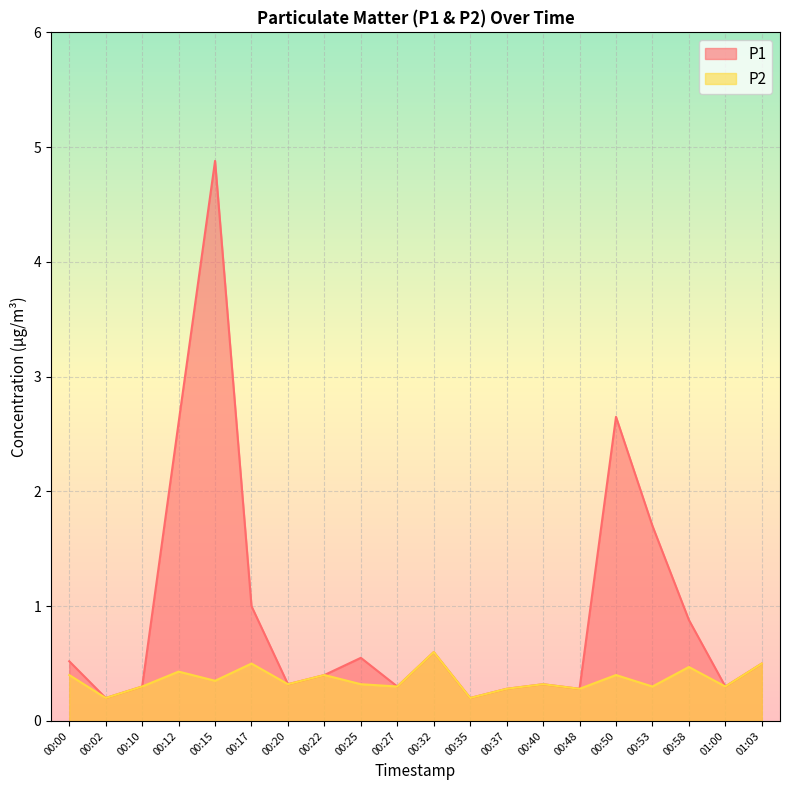

Rank the series by their average value, from lowest to highest.

P2, P1